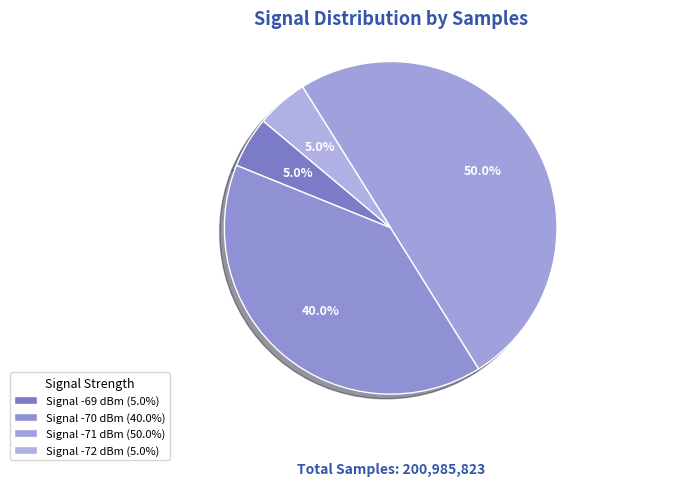

How many segments does this pie chart have?

4